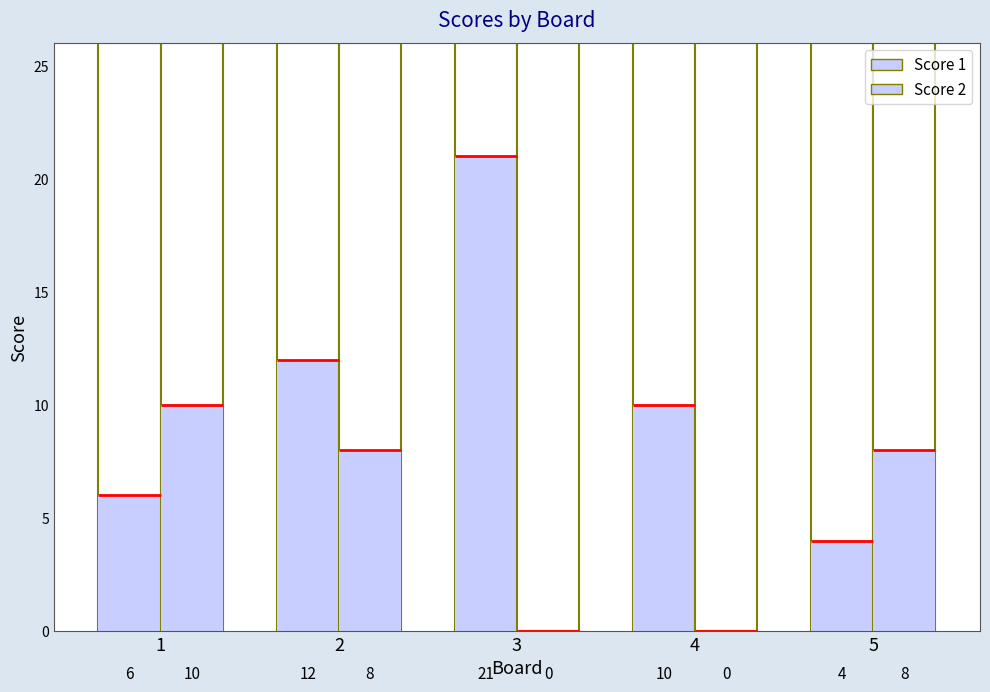

Which series has the widest spread of values?

Score 1